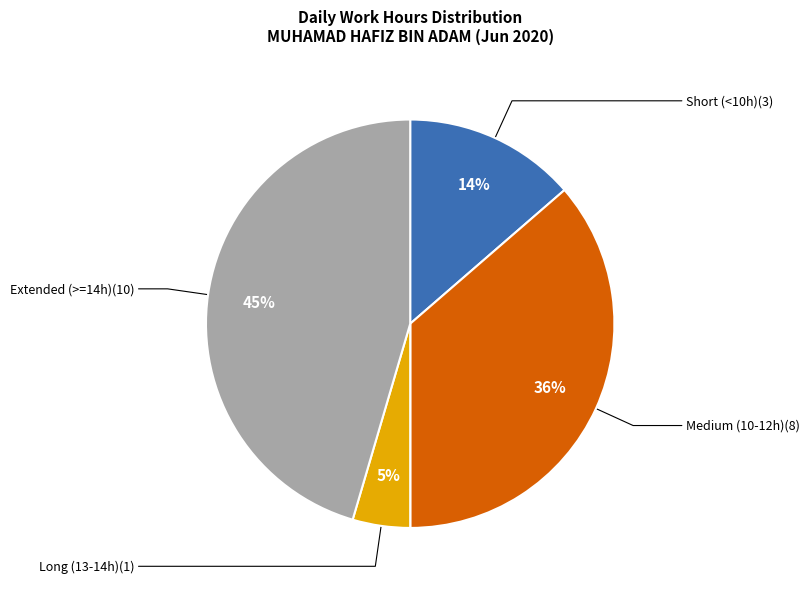

Does any single category account for the majority?

No